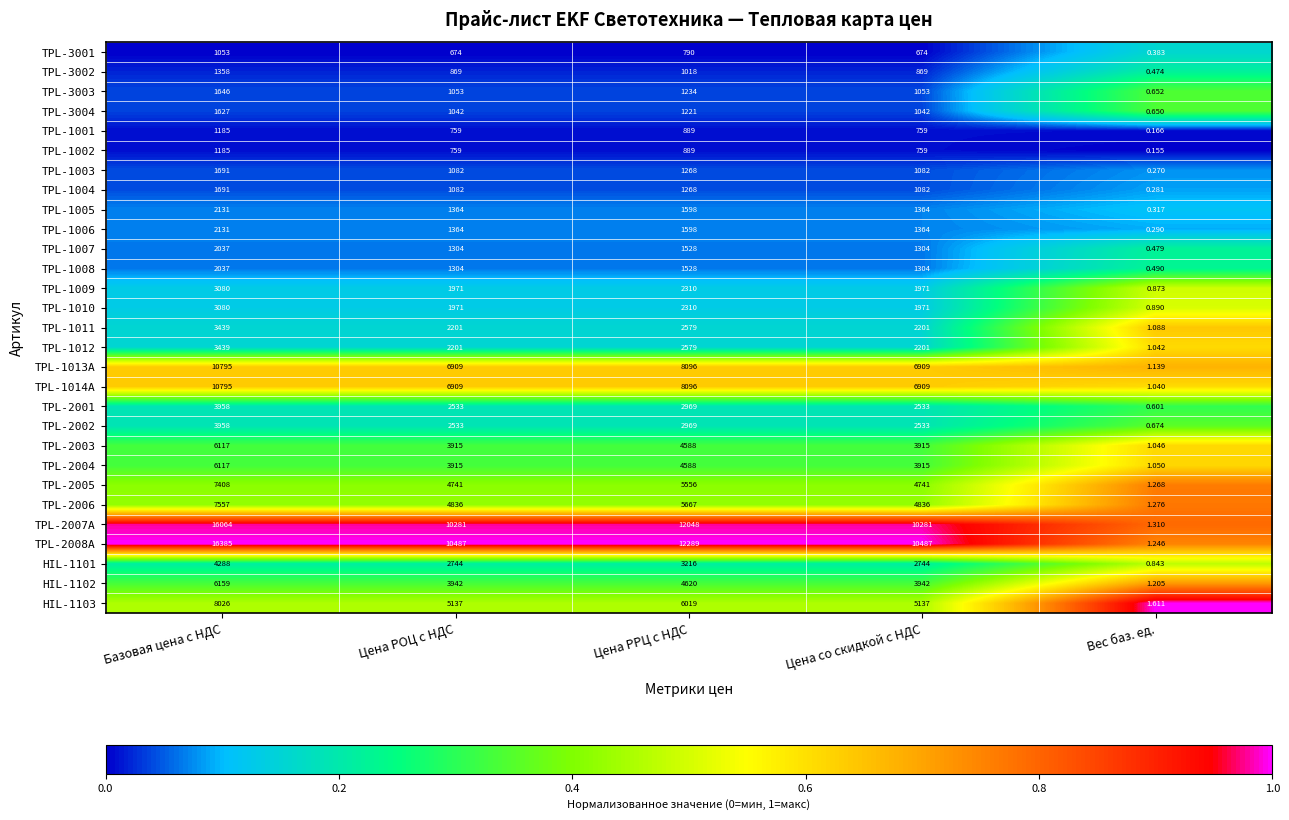

At which category is the sum across all series the highest?

Базовая цена с НДС